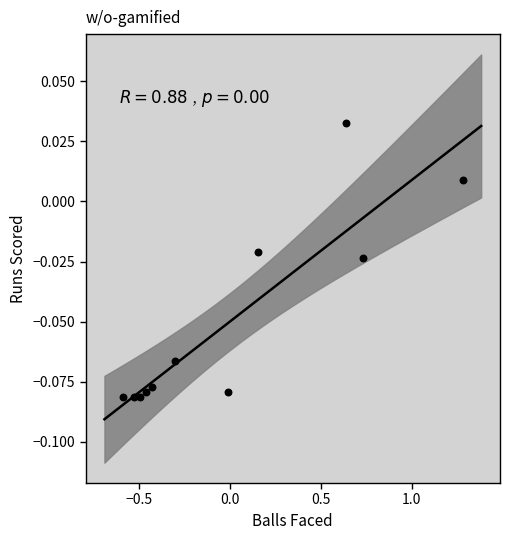

What is the range of X values (max minus min)?

1.9